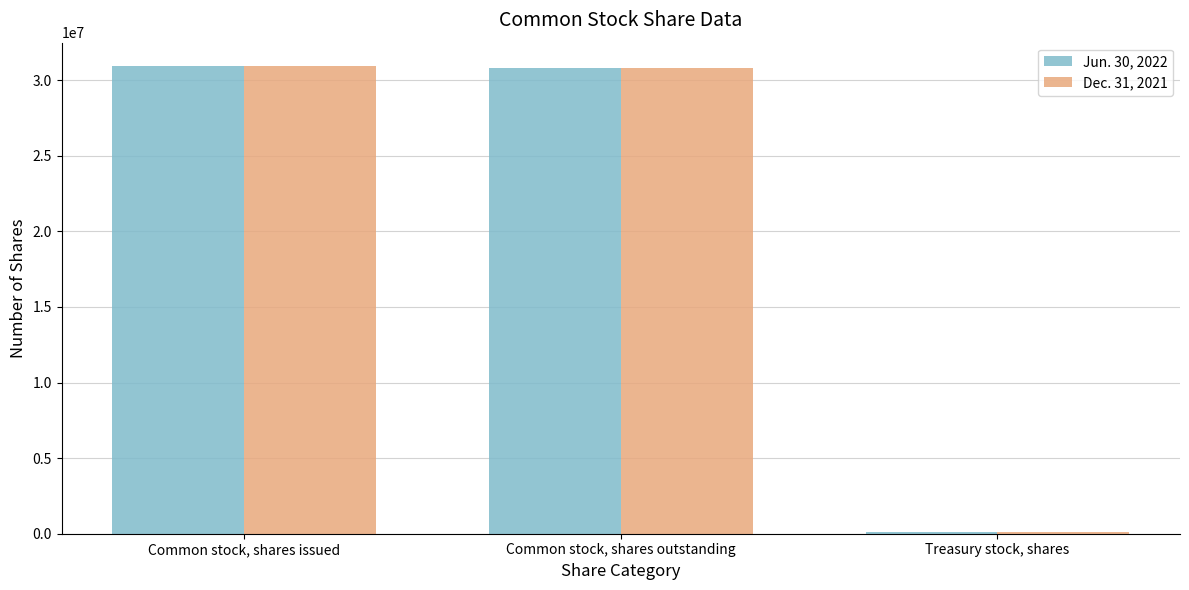

What is the total value across all series at Treasury stock, shares?

226566